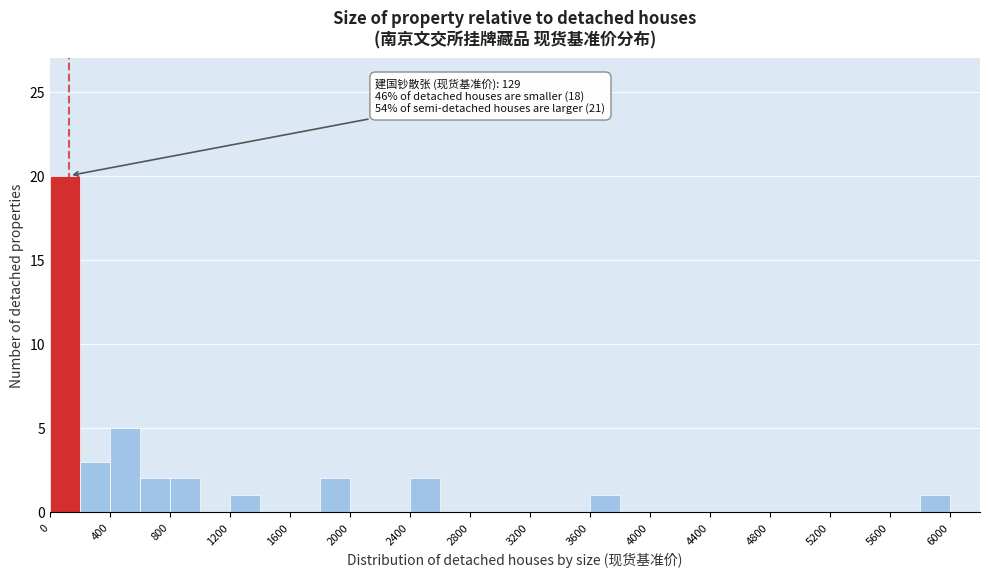

Which range on the x-axis has the tallest bar?

0 to 200